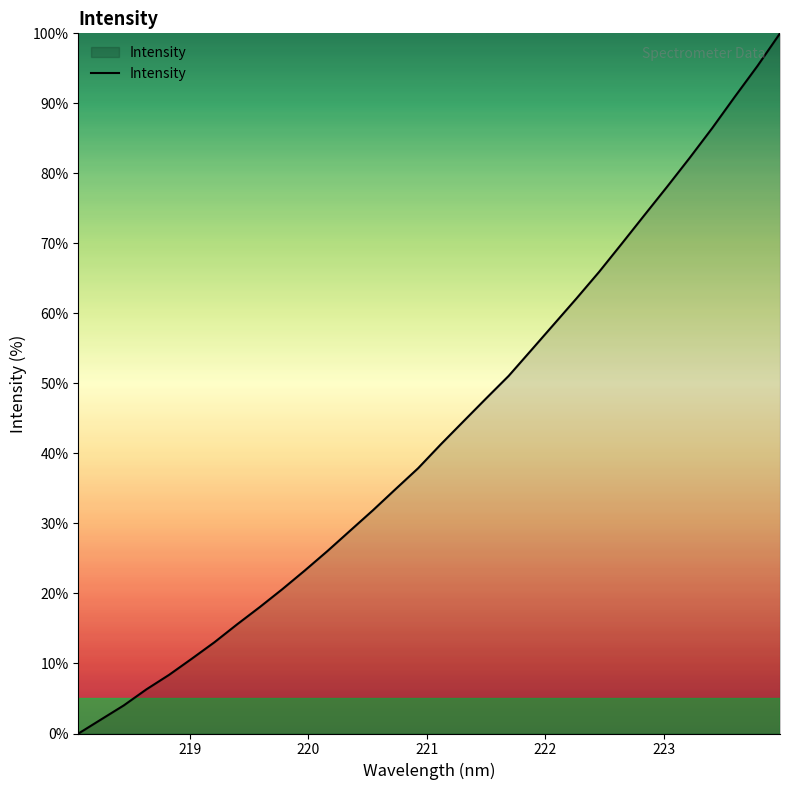

What is the greatest value displayed?

100.0